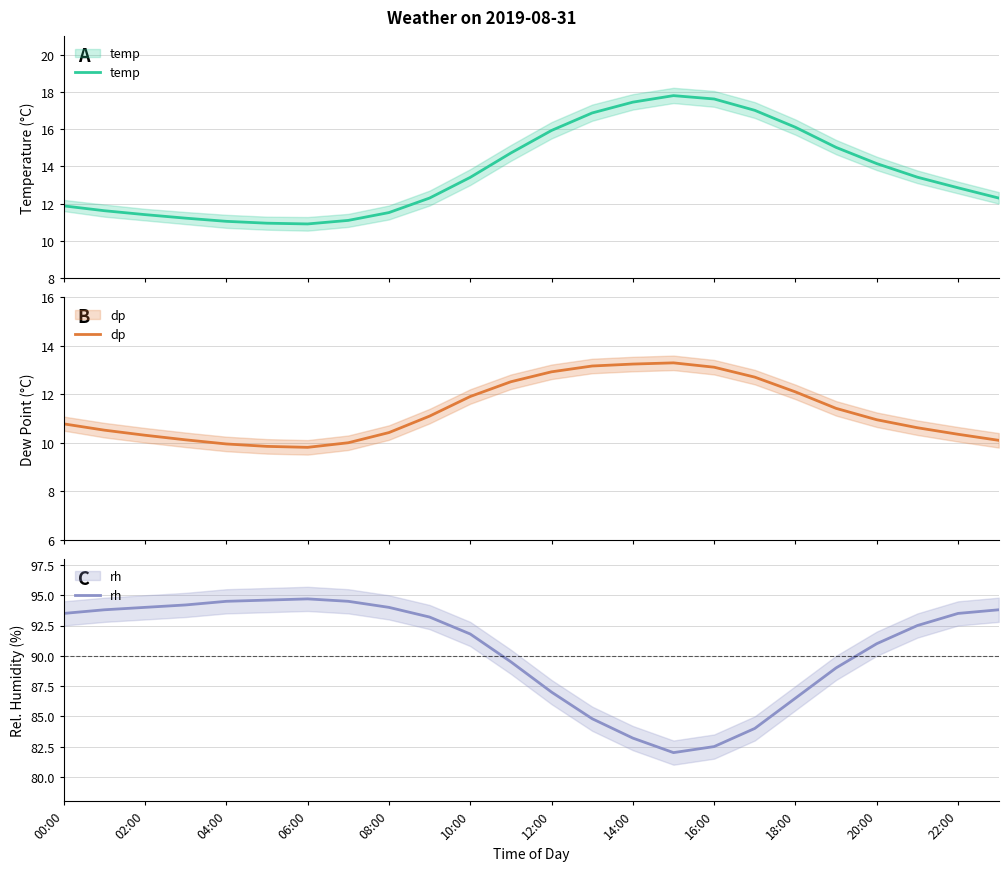

What position from the left is 22:00?

12